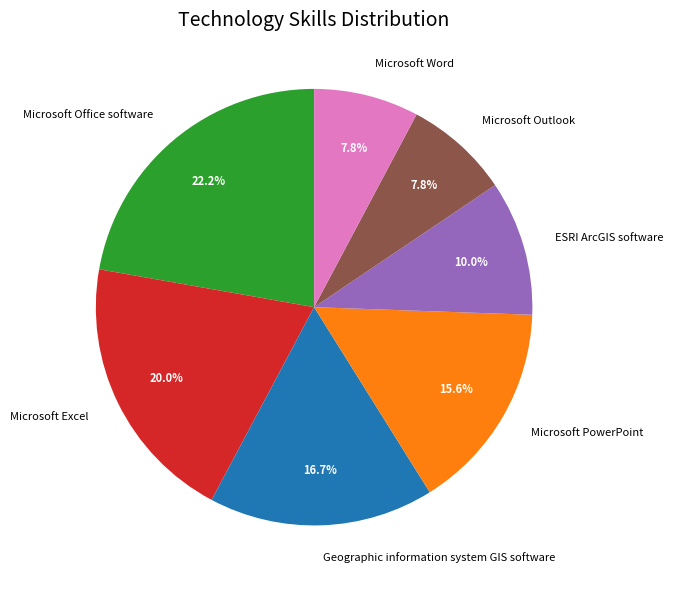

Between Geographic information system GIS software and Microsoft Office software, which is larger?

Microsoft Office software